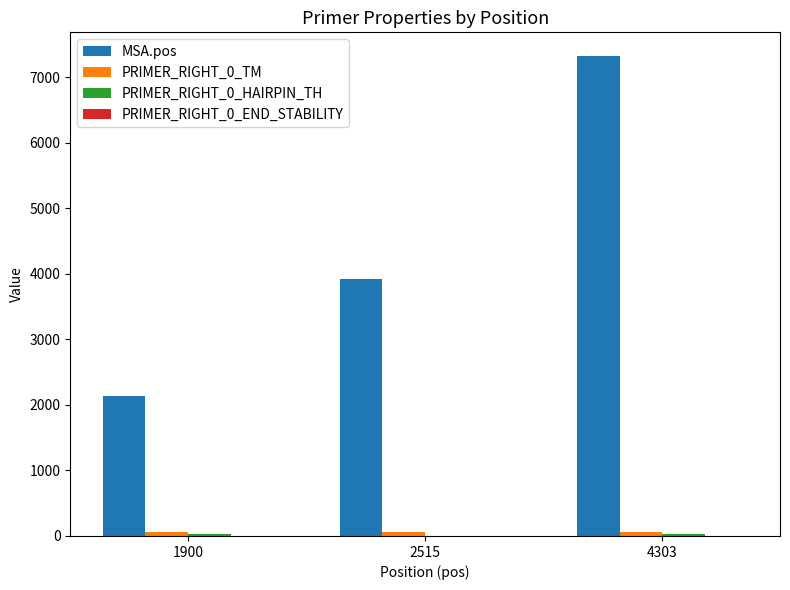

Is it true that MSA.pos equals 2137.0 at 1900?

True